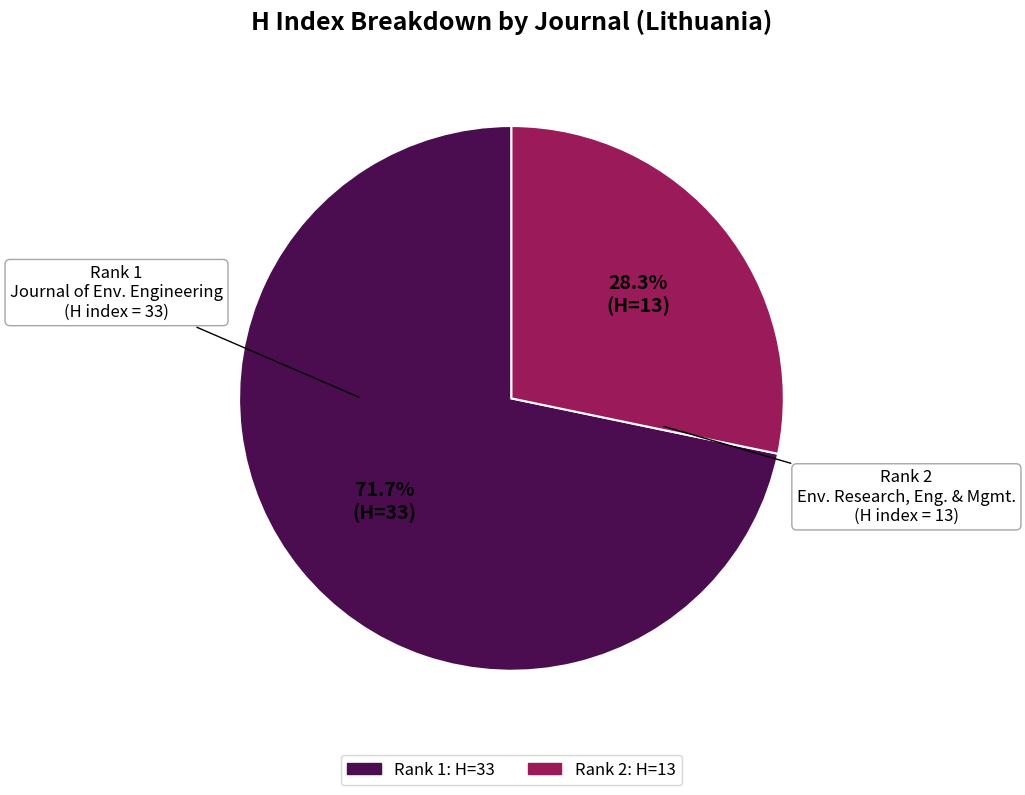

Is there a majority slice in this chart?

Yes